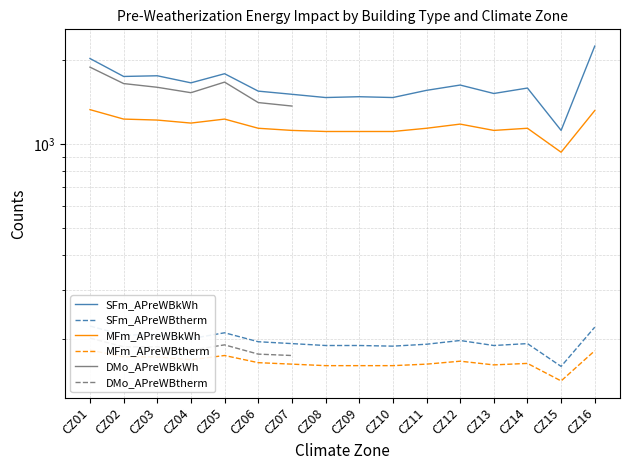

True or false: DMo_APreWBkWh and DMo_APreWBtherm intersect in this chart.

False